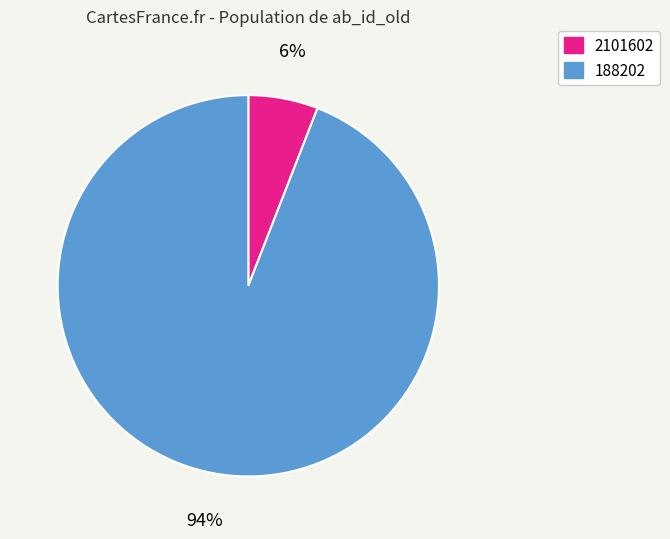

To the nearest percent, what is the combined percentage of 188202 and 2101602?

100%